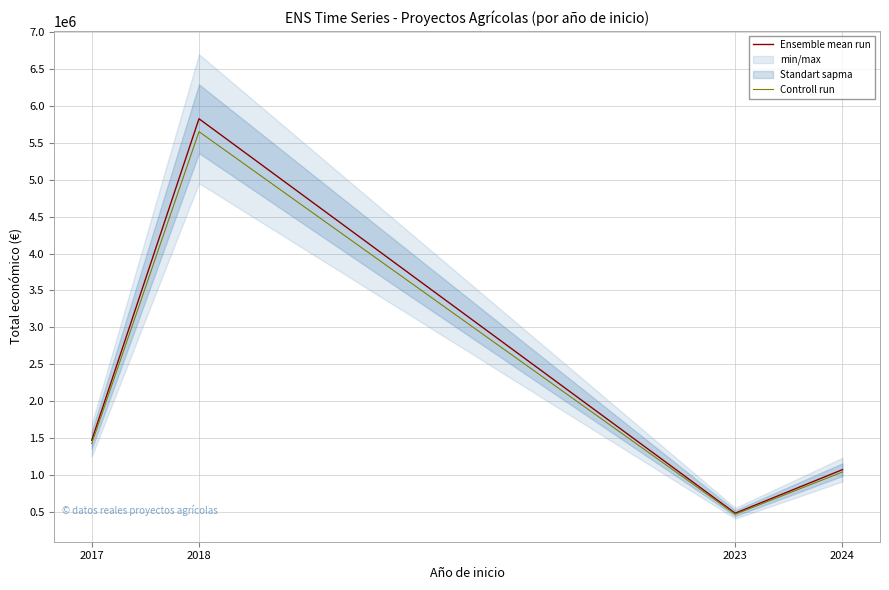

What is the smallest value displayed?

465485.5